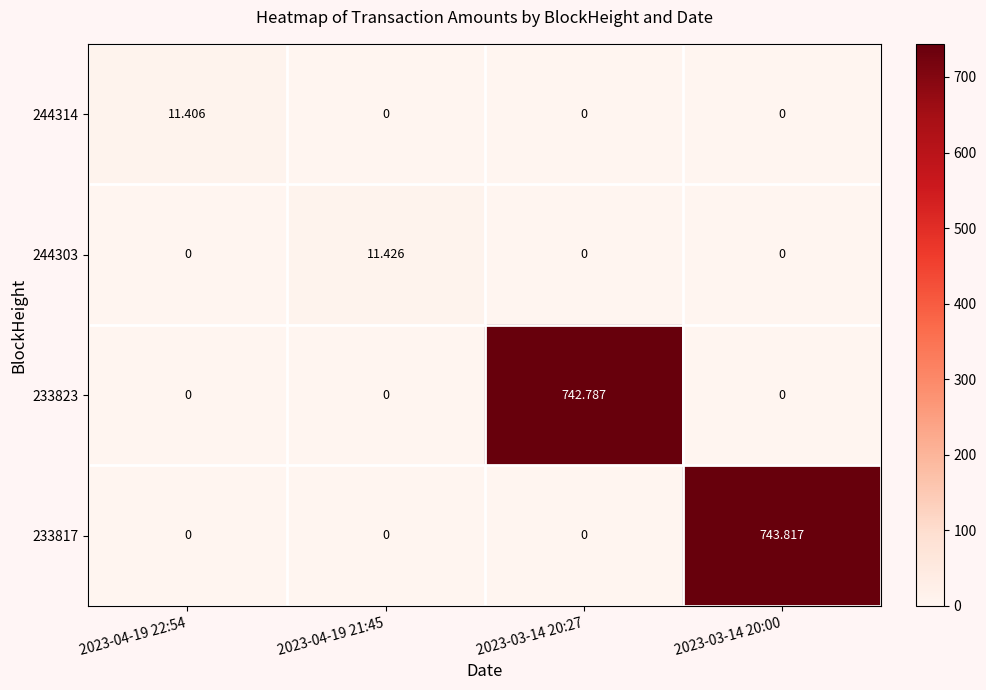

What is the greatest value displayed?

743.8